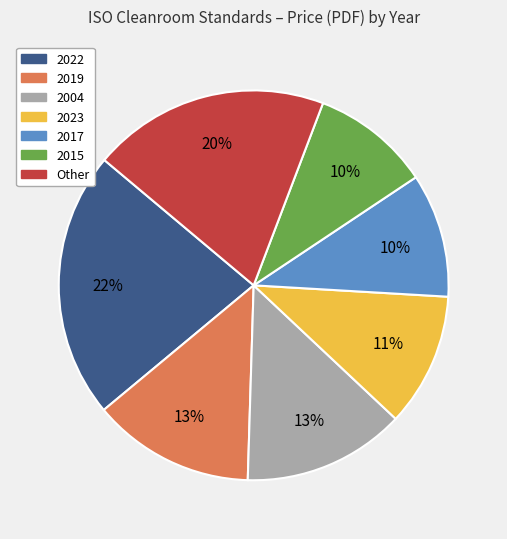

How many segments does this pie chart have?

7